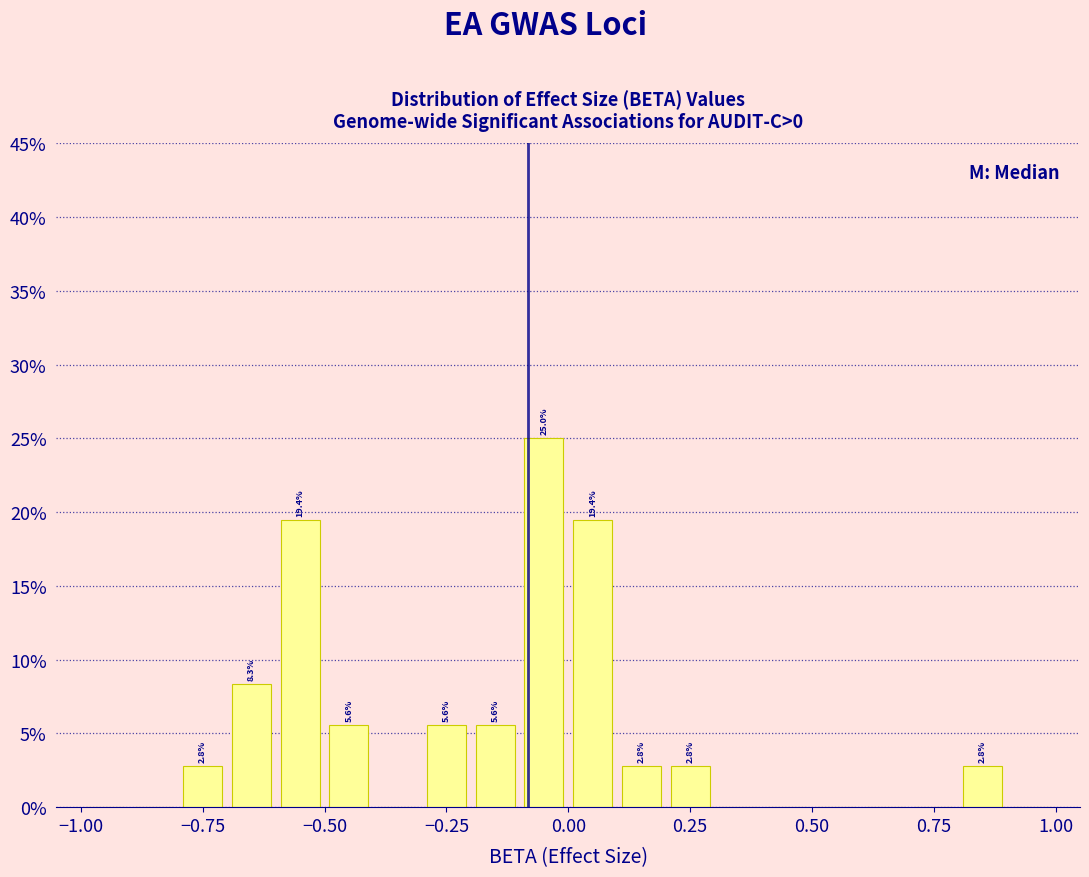

Around what value on the x-axis is the tallest bar? Give the approximate position of its centre, as read against the axis.

-0.05